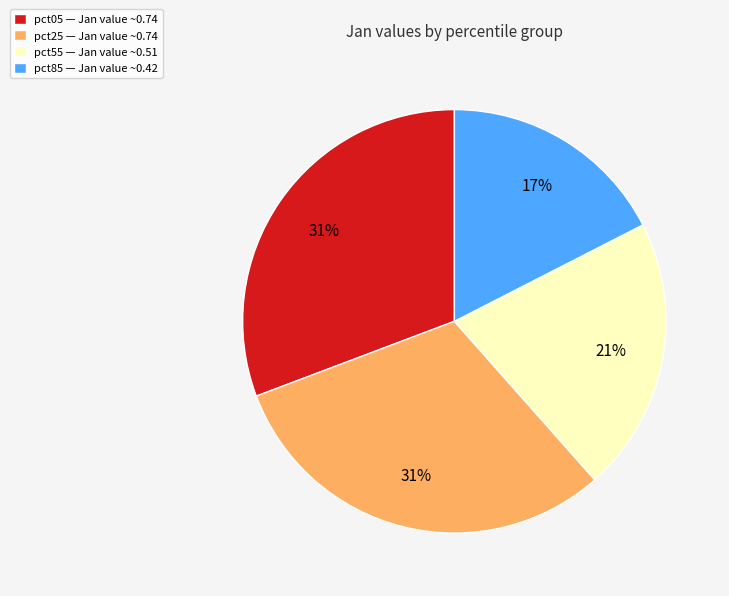

How many segments does this pie chart have?

4